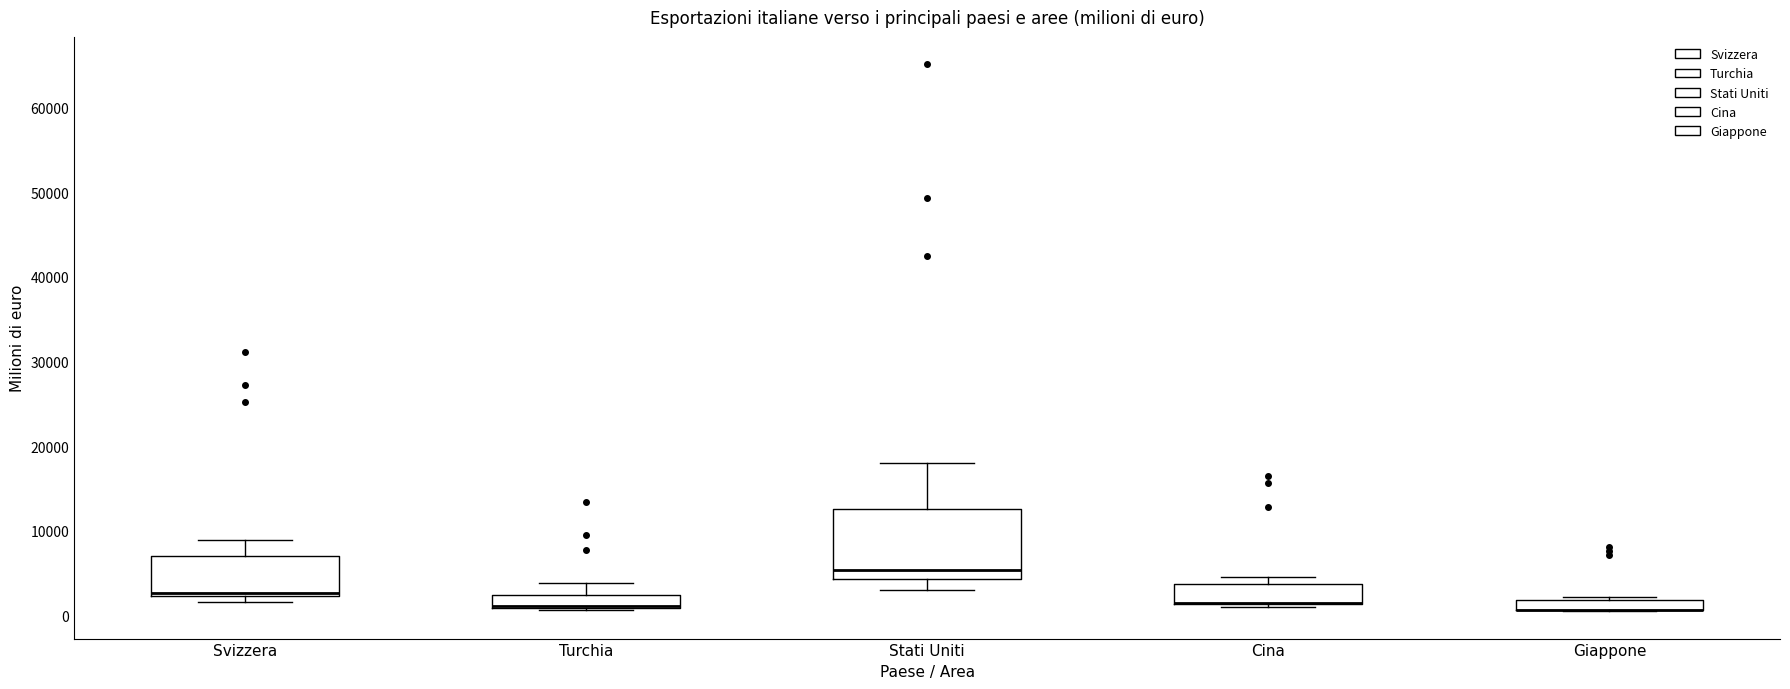

Where is the upper edge of the box for Stati Uniti on the y-axis? The values are not printed on the chart, so give them approximately, as read against the axis.

13000